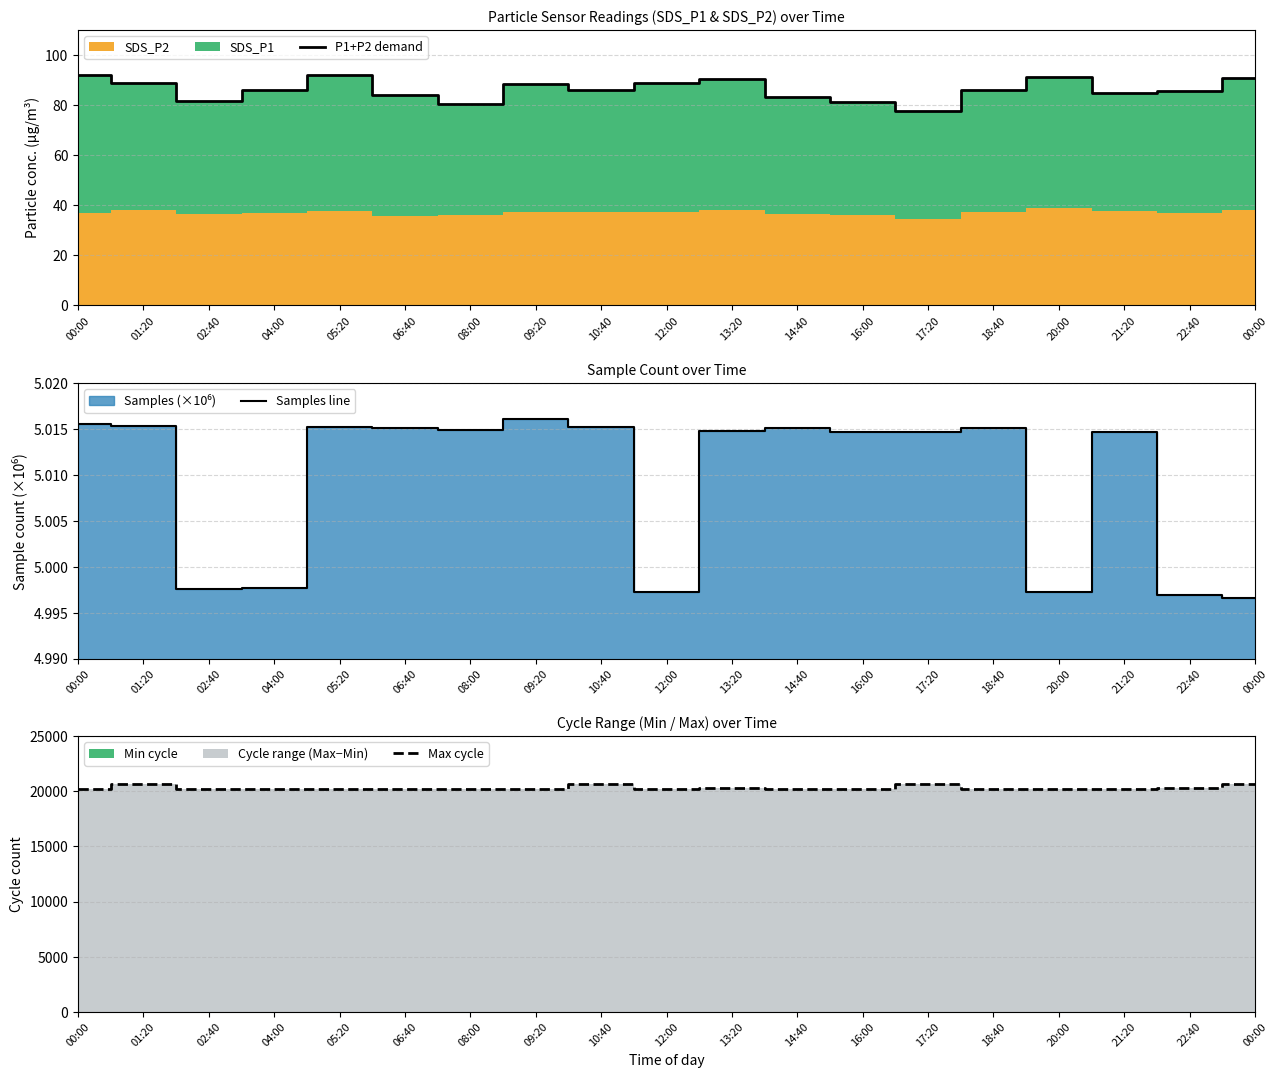

Which series has the widest spread of values?

Max cycle